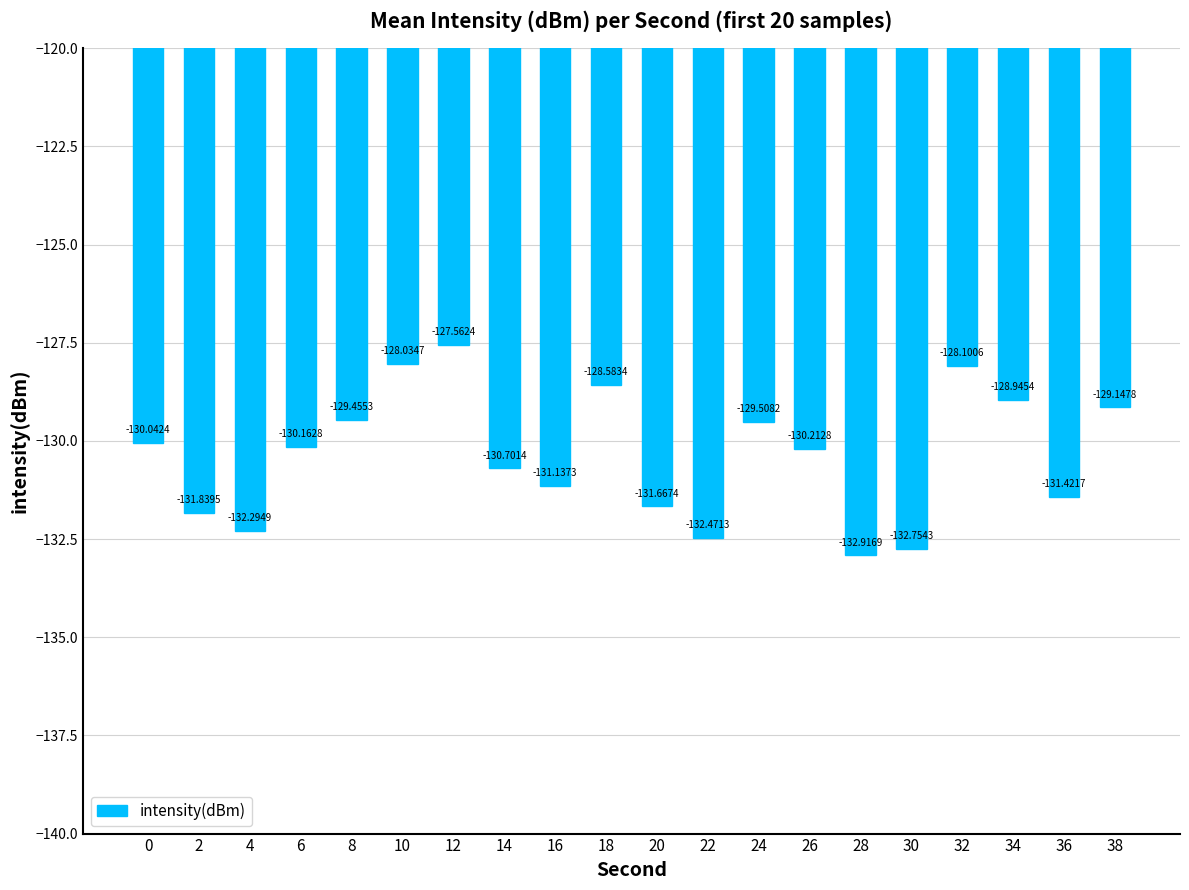

Which category has the lowest value across all series?

28